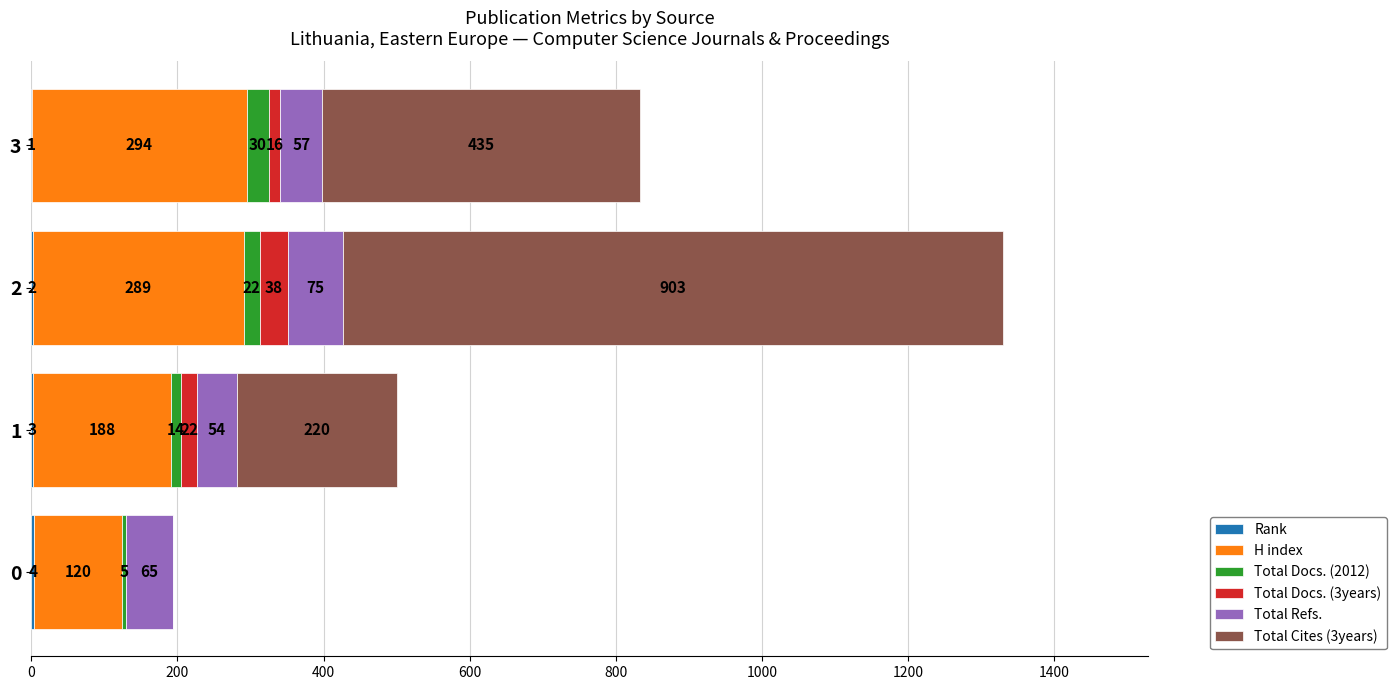

What is the total value across all series at 2?

1329